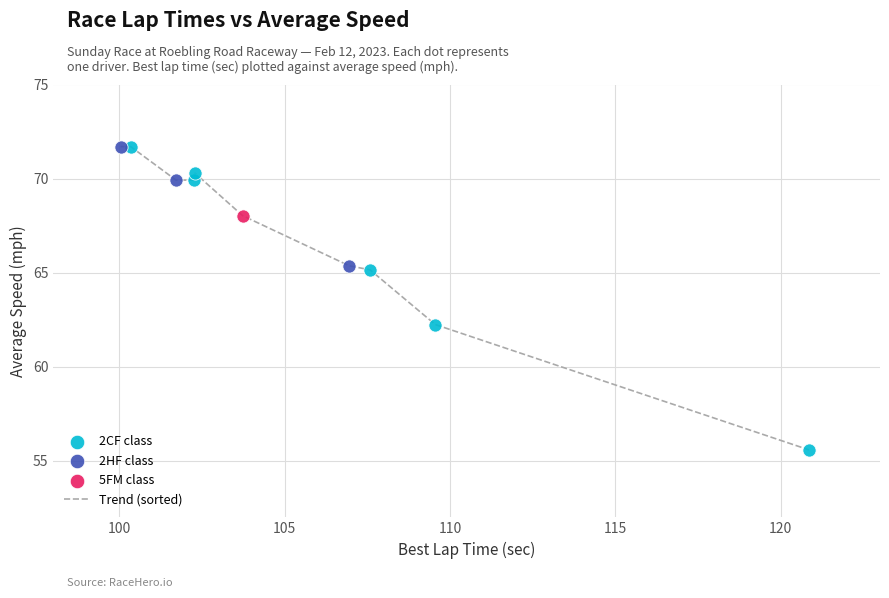

What is the smallest value displayed?

55.6